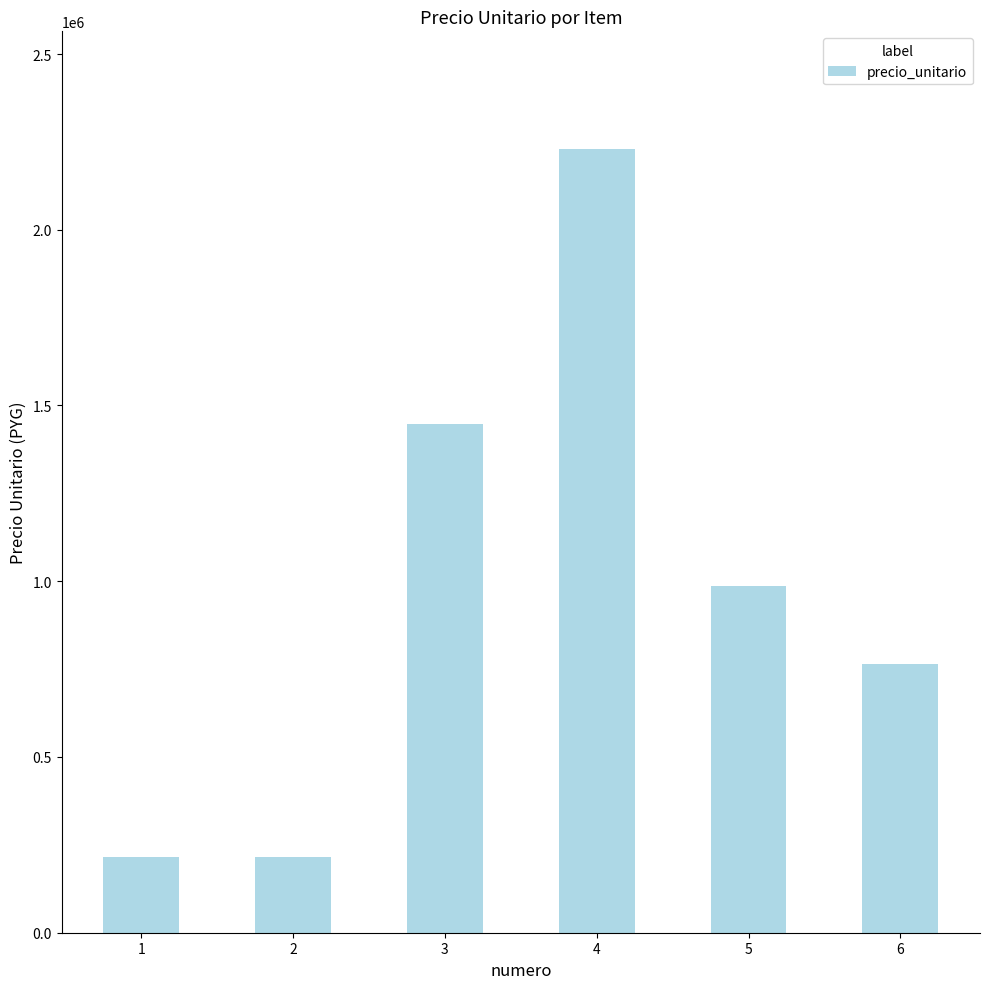

Approximately how many times larger is the value at 5 compared to 4?

0.4